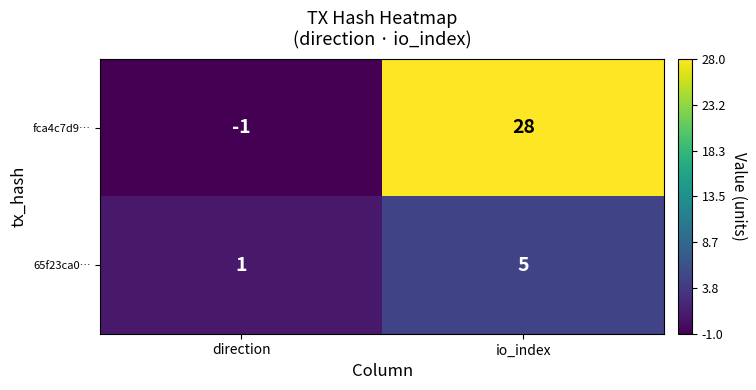

The fca4c7d9… series shows 12 at io_index. True or false?

False